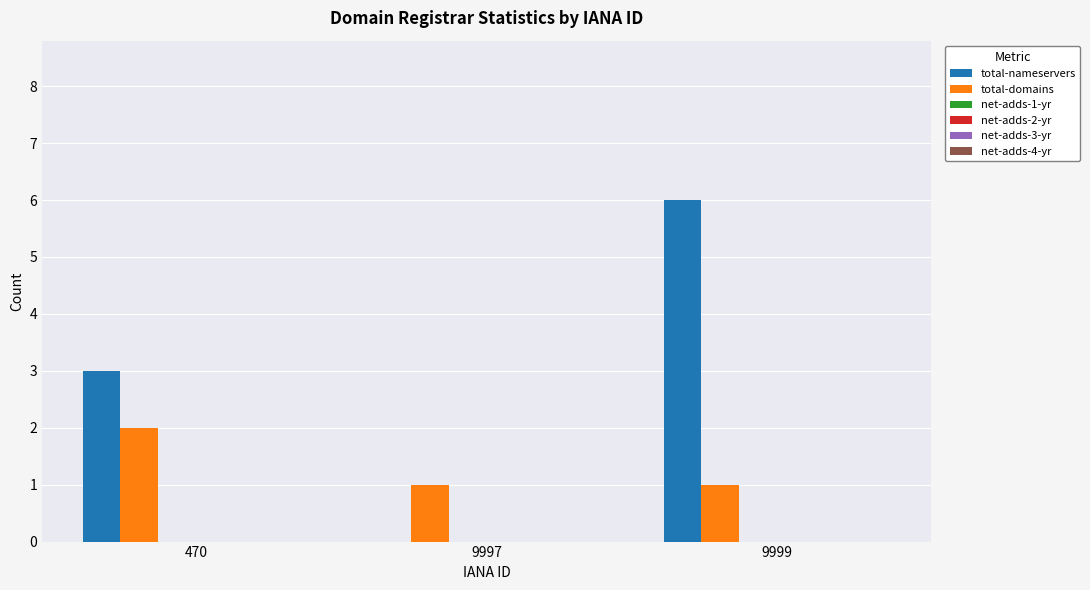

How many data points does each series have?

3